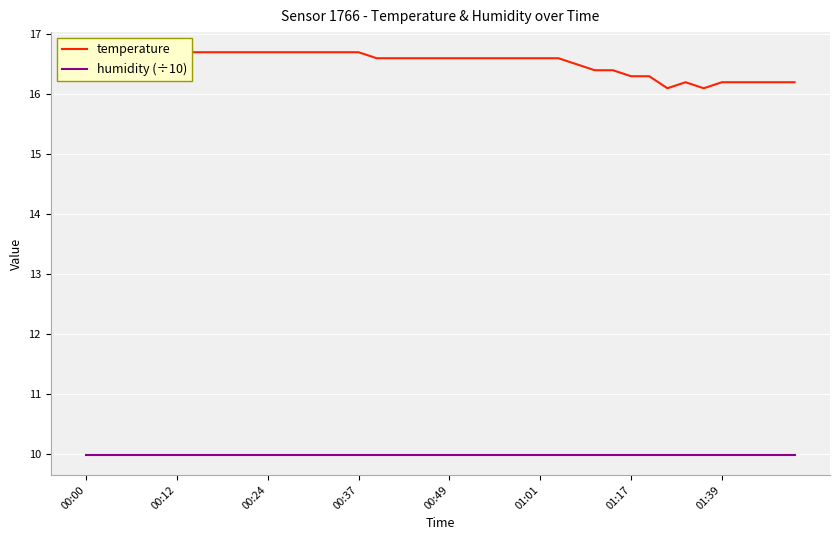

What are all the series names shown in the legend?

temperature, humidity (÷10)